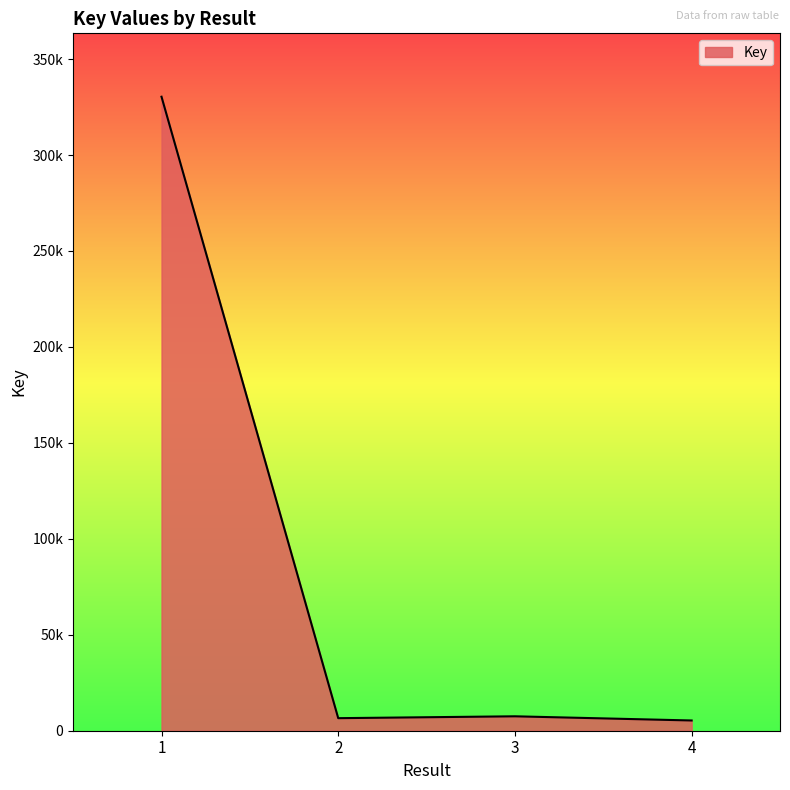

Does the chart display data point markers on the line(s)?

No